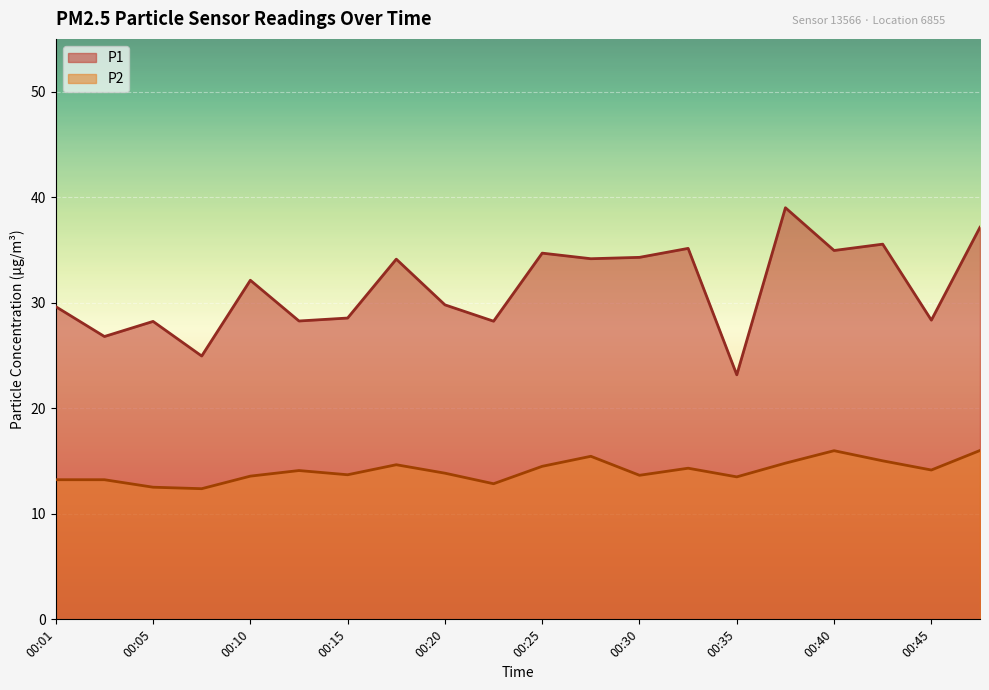

What is the total value across all series at 00:37?

53.8